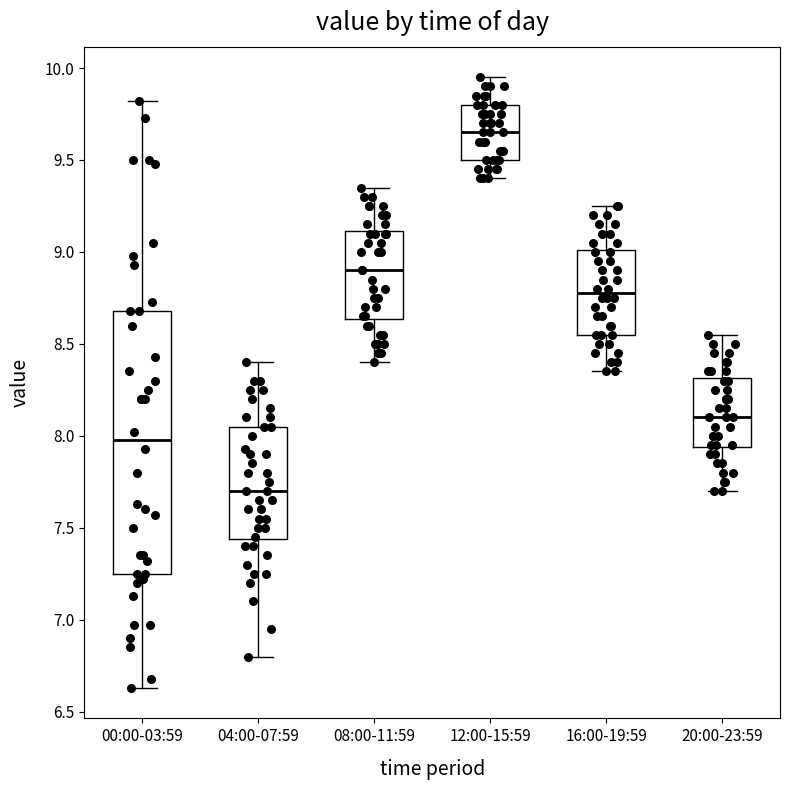

Which box's median line is the highest?

12:00-15:59